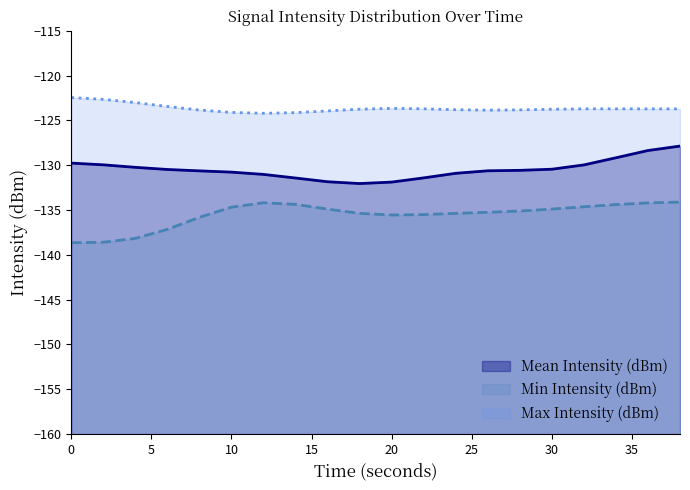

What is the difference between the maximum and minimum values in the Min Intensity (dBm) series?

4.5